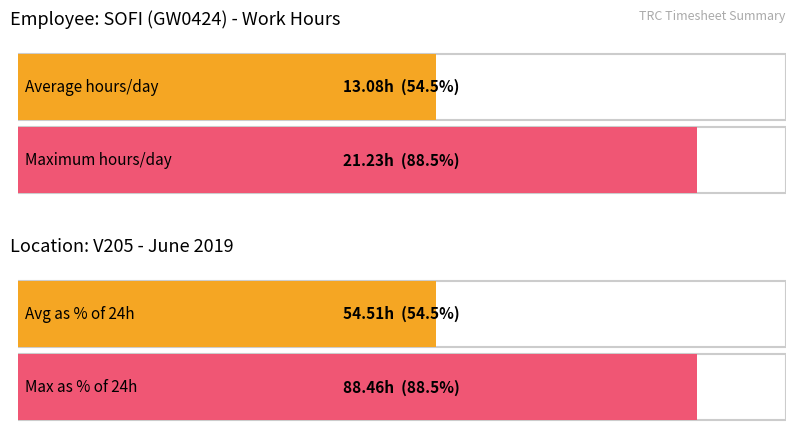

The Average utilization series shows 8.9 at Day 15. True or false?

False